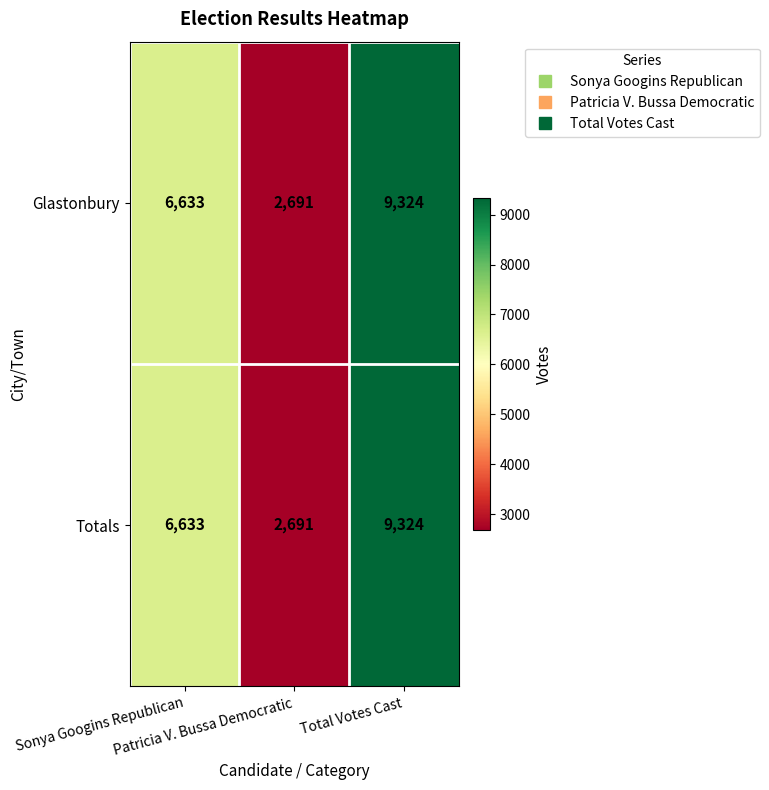

At which category is the sum across all series the highest?

Total Votes Cast